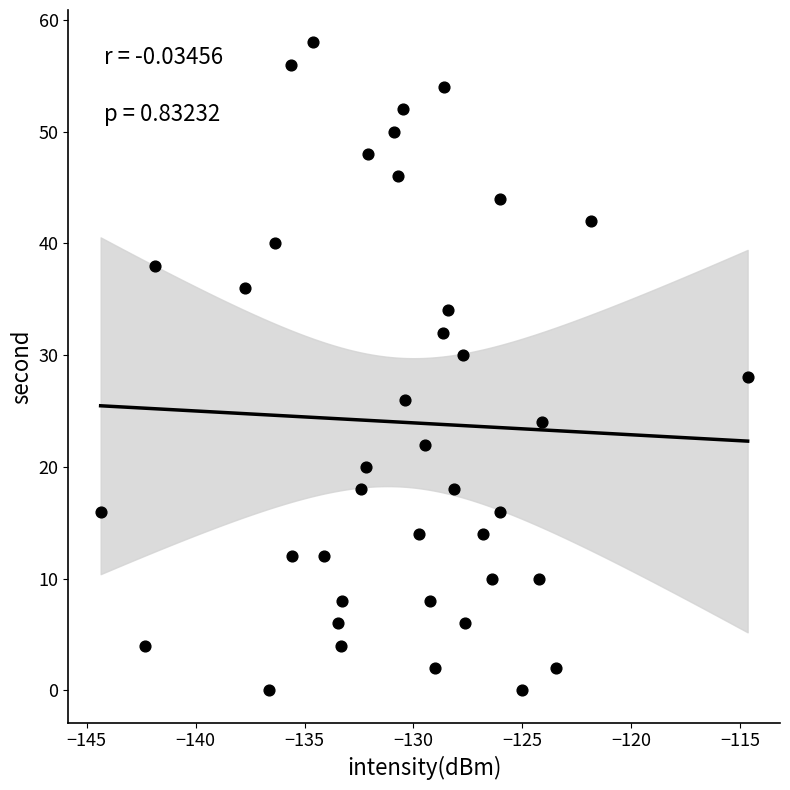

What is the range of Y values (max minus min)?

58